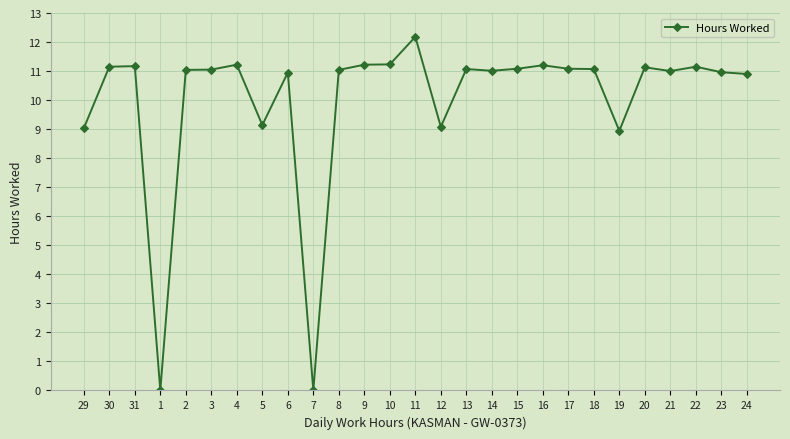

What is the difference between the second highest and second lowest values?

11.2